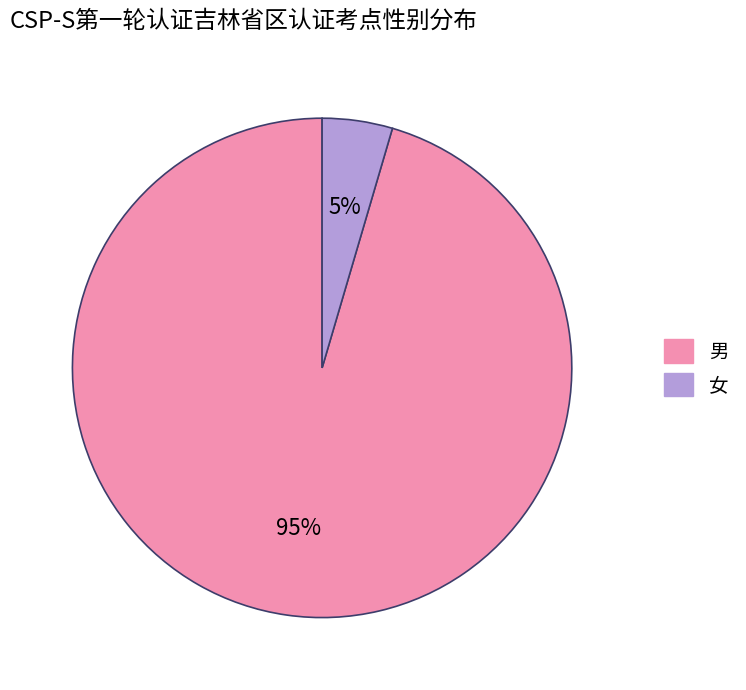

To the nearest percent, what is the average slice percentage?

50%